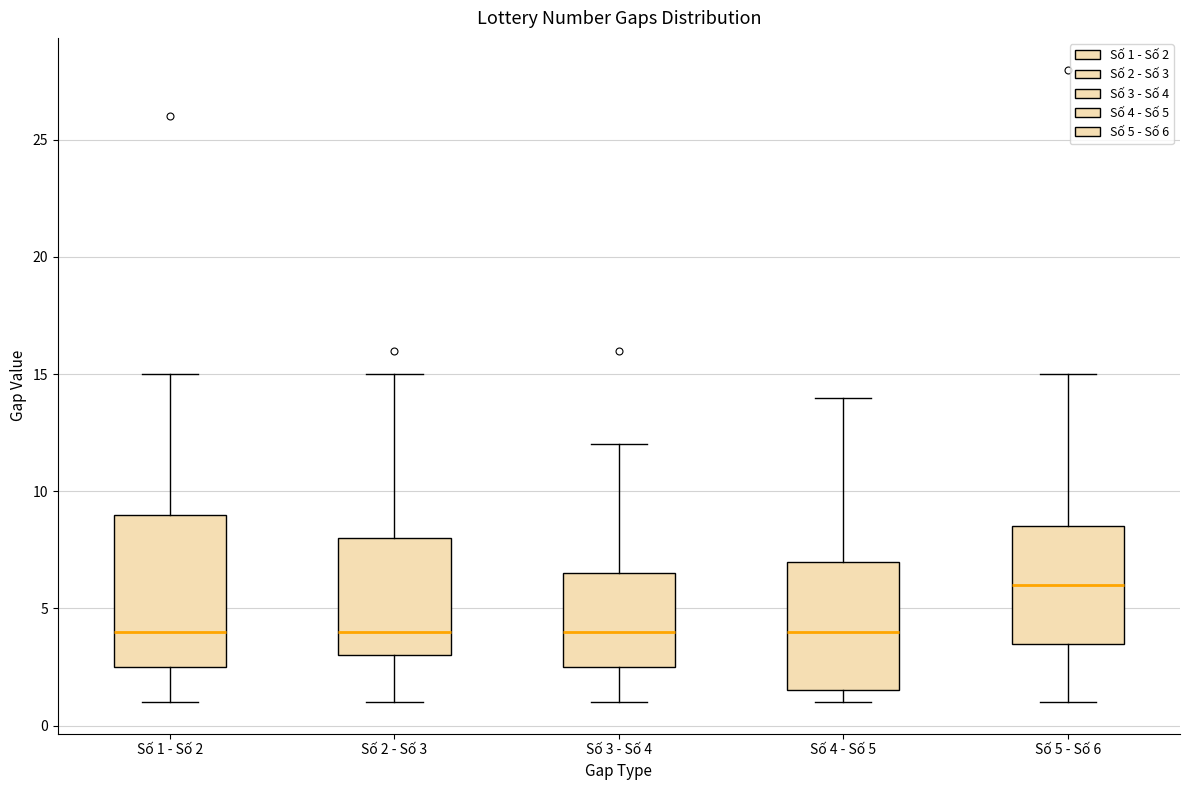

Which box's median line is the highest?

Số 5 - Số 6